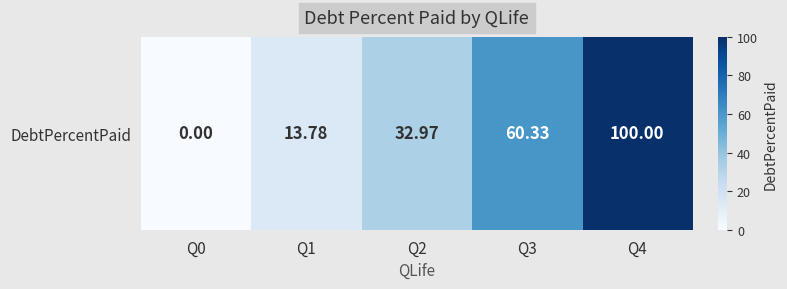

Rank the categories by value from highest to lowest.

Q4, Q3, Q2, Q1, Q0